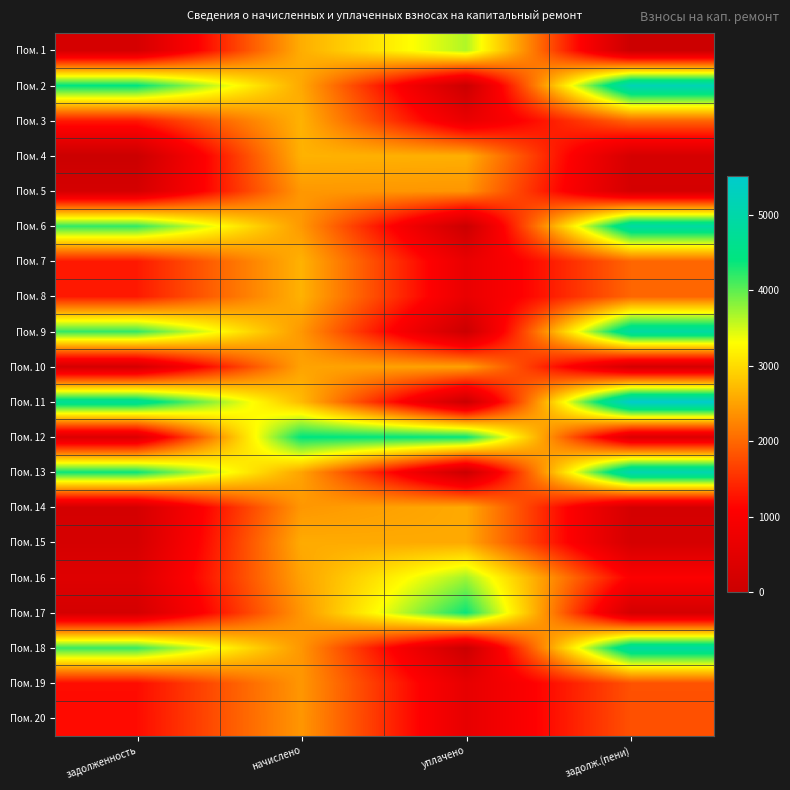

Reading left to right, transcribe all the data shown in this chart.

Пом. 1: задолженность=216.8	начислено=2605.4	уплачено=3646.2	задолж.(пени)=0.0
Пом. 2: задолженность=4432.9	начислено=2557.4	уплачено=0.0	задолж.(пени)=5188.5
Пом. 3: задолженность=1322.7	начислено=2645.4	уплачено=661.4	задолж.(пени)=1984.0
Пом. 4: задолженность=0.0	начислено=2645.4	уплачено=2622.9	задолж.(пени)=220.4
Пом. 5: задолженность=201.0	начислено=2421.6	уплачено=2401.0	задолж.(пени)=201.6
Пом. 6: задолженность=4196.3	начислено=2421.6	уплачено=0.0	задолж.(пени)=4912.8
Пом. 7: задолженность=1322.7	начислено=2645.4	уплачено=661.4	задолж.(пени)=1984.0
Пом. 8: задолженность=1322.7	начислено=2645.4	уплачено=661.4	задолж.(пени)=1984.0
Пом. 9: задолженность=4183.6	начислено=2413.6	уплачено=0.0	задолж.(пени)=4896.7
Пом. 10: задолженность=209.8	начислено=2517.5	уплачено=2496.1	задолж.(пени)=209.8
Пом. 11: задолженность=4710.0	начислено=2717.3	уплачено=0.0	задолж.(пени)=5512.8
Пом. 12: задолженность=368.3	начислено=4419.6	уплачено=4382.0	задолж.(пени)=368.3
Пом. 13: задолженность=4363.7	начислено=2517.5	уплачено=0.0	задолж.(пени)=5107.4
Пом. 14: задолженность=200.7	начислено=2413.6	уплачено=2573.9	задолж.(пени)=200.2
Пом. 15: задолженность=215.8	начислено=2589.4	уплачено=2567.3	задолж.(пени)=215.8
Пом. 16: задолженность=418.2	начислено=2509.4	уплачено=3717.1	задолж.(пени)=1053.6
Пом. 17: задолженность=199.9	начислено=2405.6	уплачено=4365.7	задолж.(пени)=200.0
Пом. 18: задолженность=4168.7	начислено=2405.6	уплачено=0.0	задолж.(пени)=4880.5
Пом. 19: задолженность=1206.8	начислено=2413.6	уплачено=603.4	задолж.(пени)=1810.2
Пом. 20: задолженность=1202.8	начислено=2405.6	уплачено=601.4	задолж.(пени)=1804.2